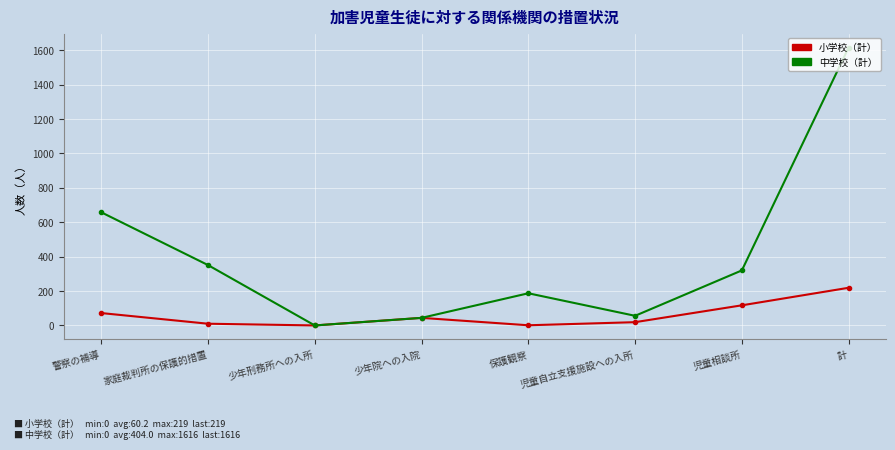

Which series has the largest total across all categories?

中学校（計）